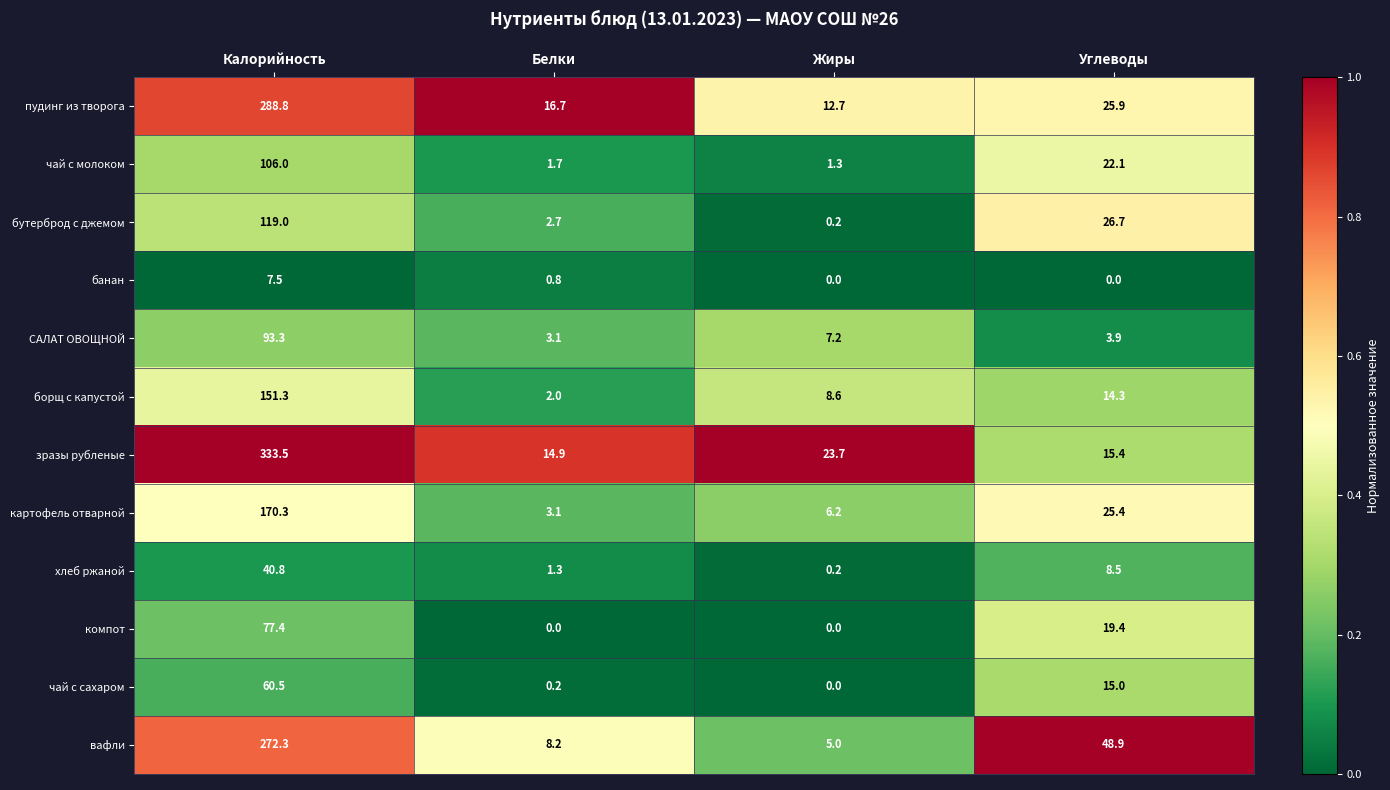

What is the average value of the компот series?

24.2